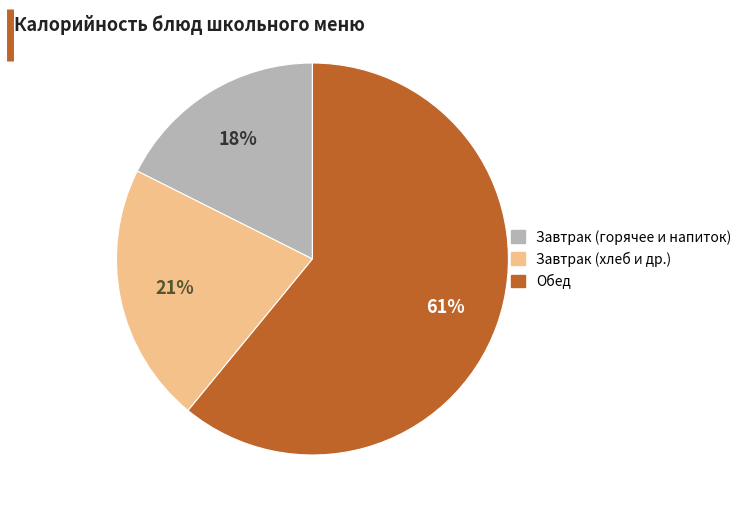

Does any single category account for the majority?

Yes